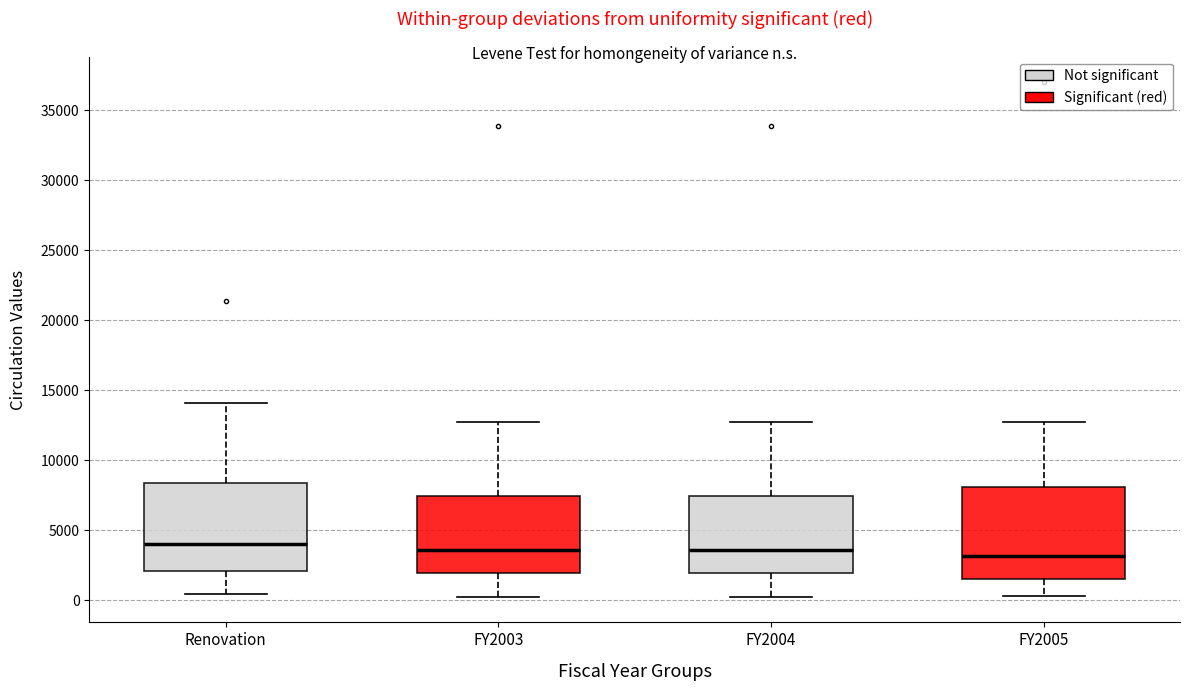

Reading left to right, transcribe this box plot: for each box, give where its median line is, the range the box spans, and where its two whiskers end, as read against the y-axis. The values are not printed on the chart, so give them approximately, as read against the axis.

Renovation: median 4000, box 2000 to 8500, whiskers 500 to 14000
FY2003: median 3500, box 2000 to 7500, whiskers 500 to 12500
FY2004: median 3500, box 2000 to 7500, whiskers 500 to 12500
FY2005: median 3000, box 1500 to 8000, whiskers 500 to 12500